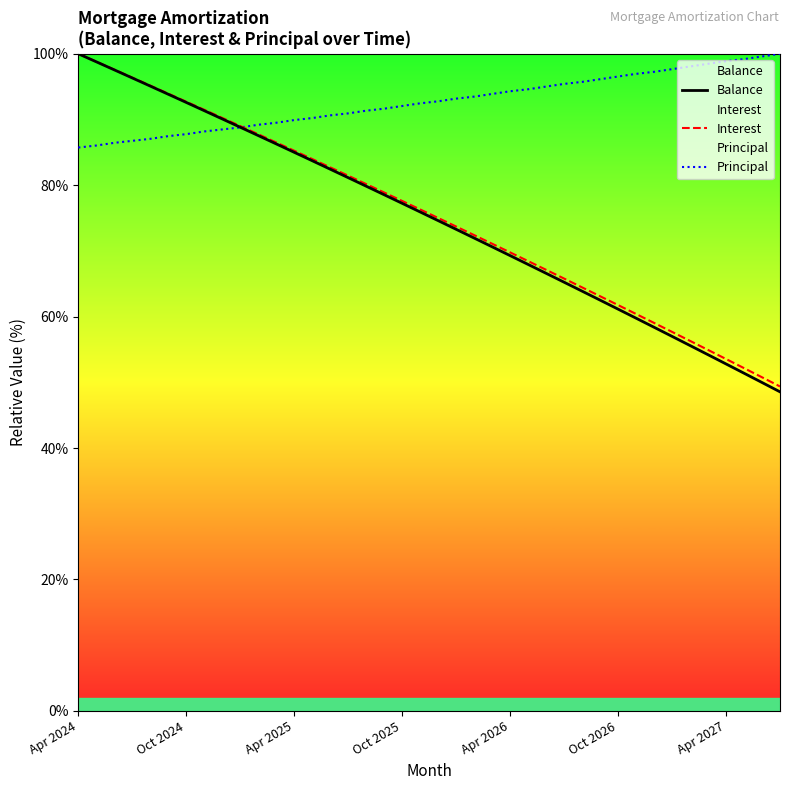

Which series has the widest spread of values?

Balance